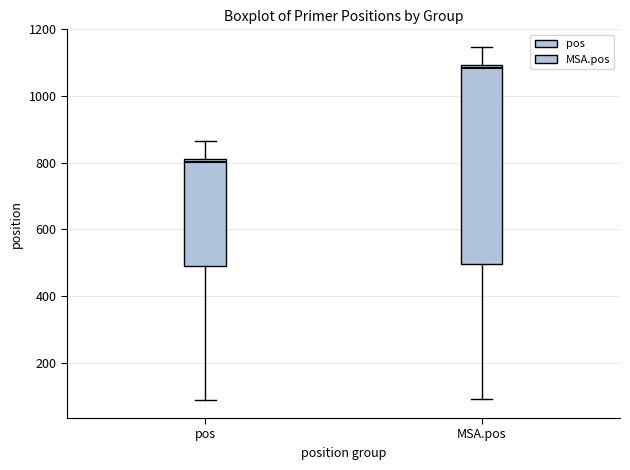

Where does the upper whisker of the box for pos end on the y-axis? The values are not printed on the chart, so give them approximately, as read against the axis.

860